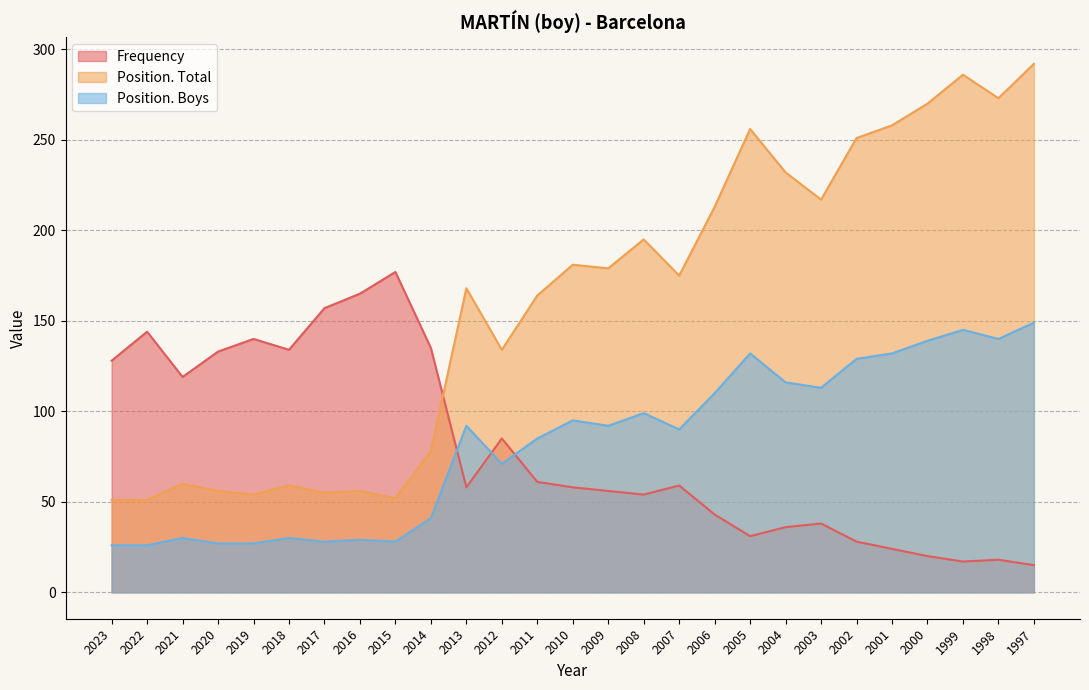

Rank the series at 2011 from lowest to highest value.

Frequency, Position. Boys, Position. Total